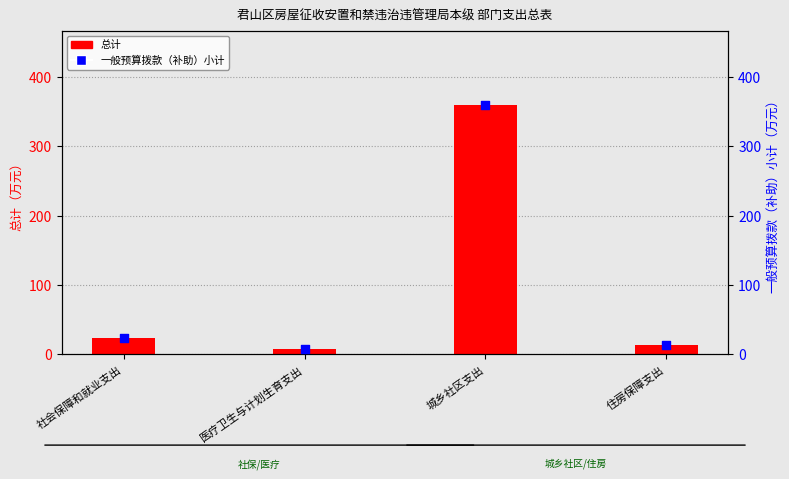

At which category is the sum across all series the highest?

城乡社区支出